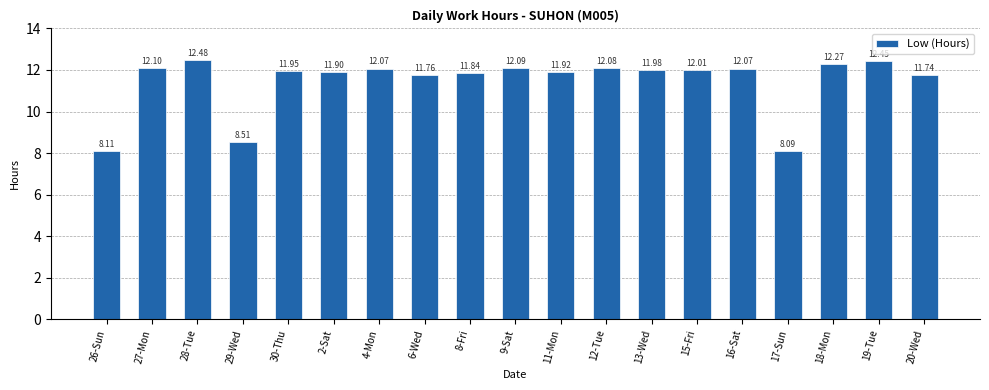

What is the value of the 13th bar from the left?

12.0